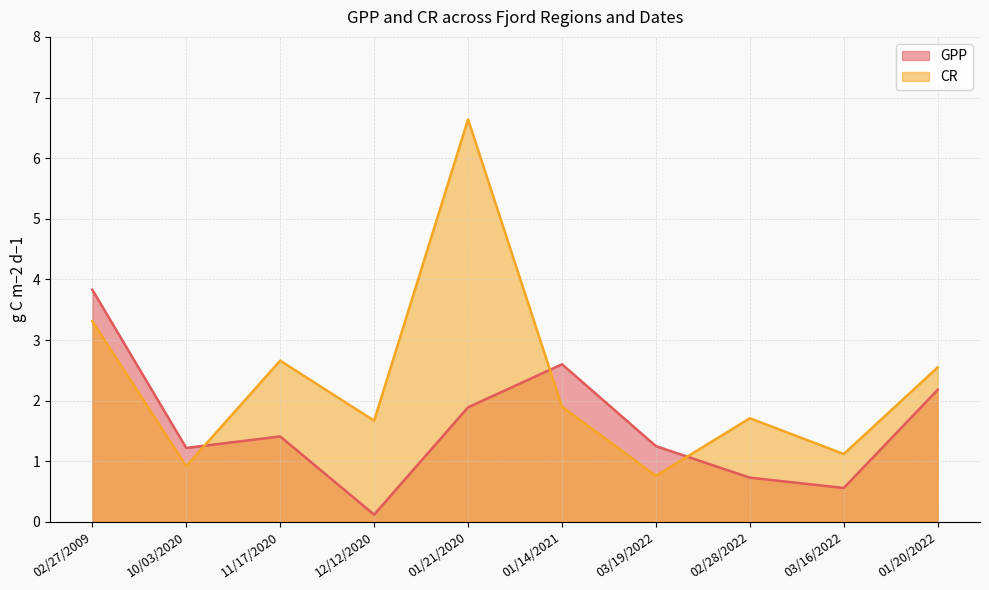

What are all the series names shown in the legend?

GPP, CR